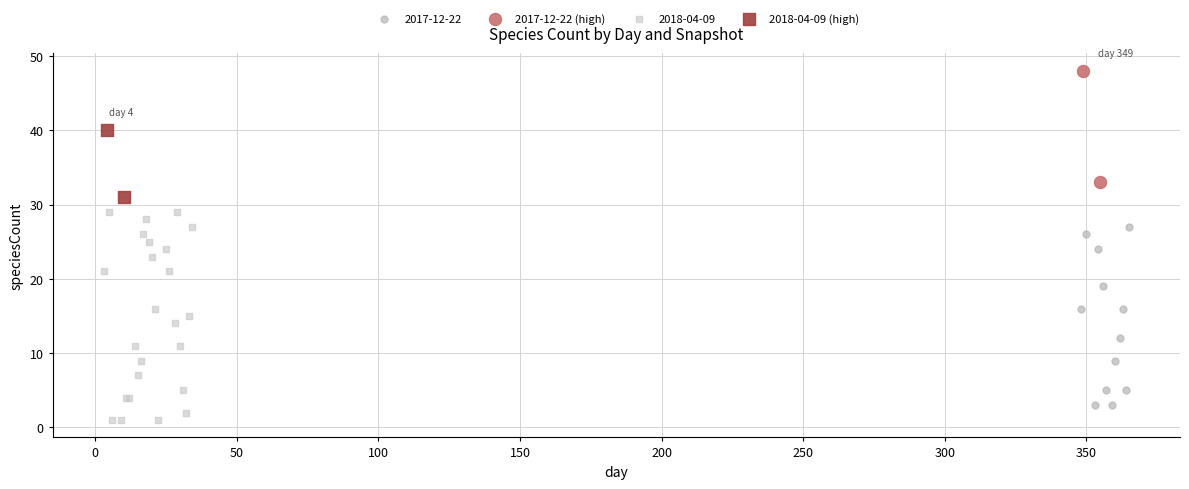

Which series reaches the minimum Y coordinate?

2018-04-09